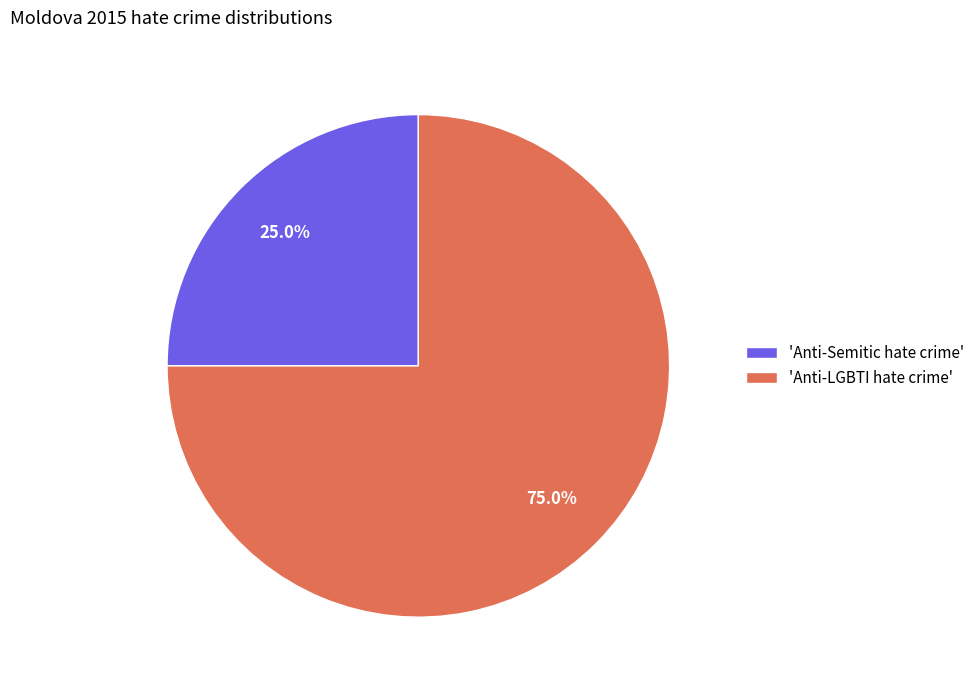

Does 'Anti-LGBTI hate crime' represent more than half of the total?

Yes